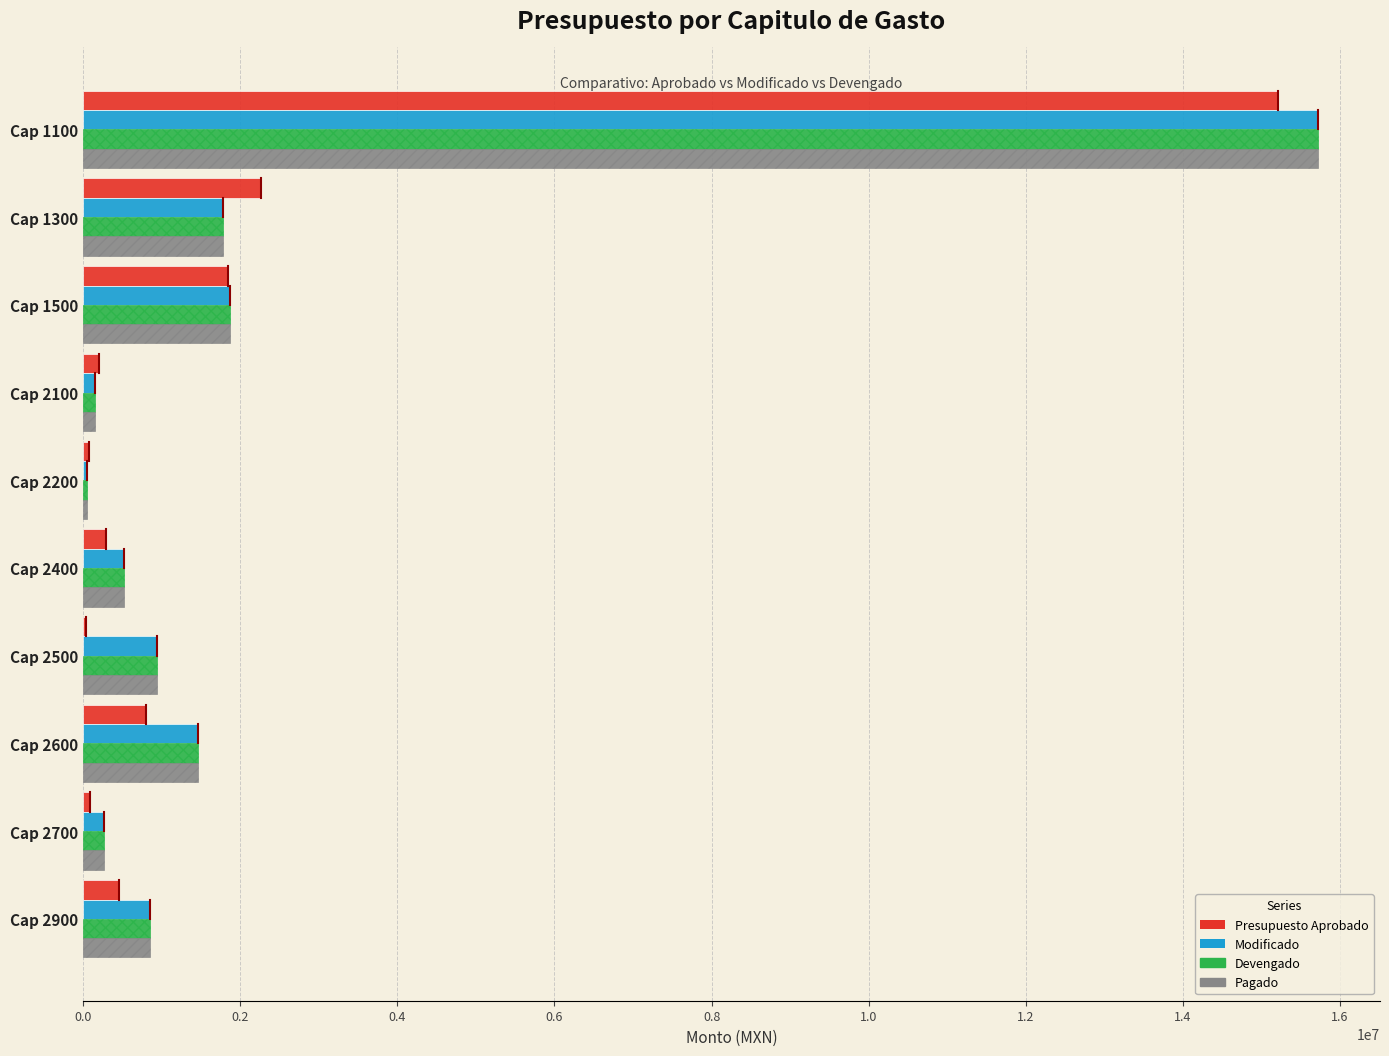

Is the value of Pagado at Cap 1500 greater than the value of Modificado at Cap 2500?

Yes